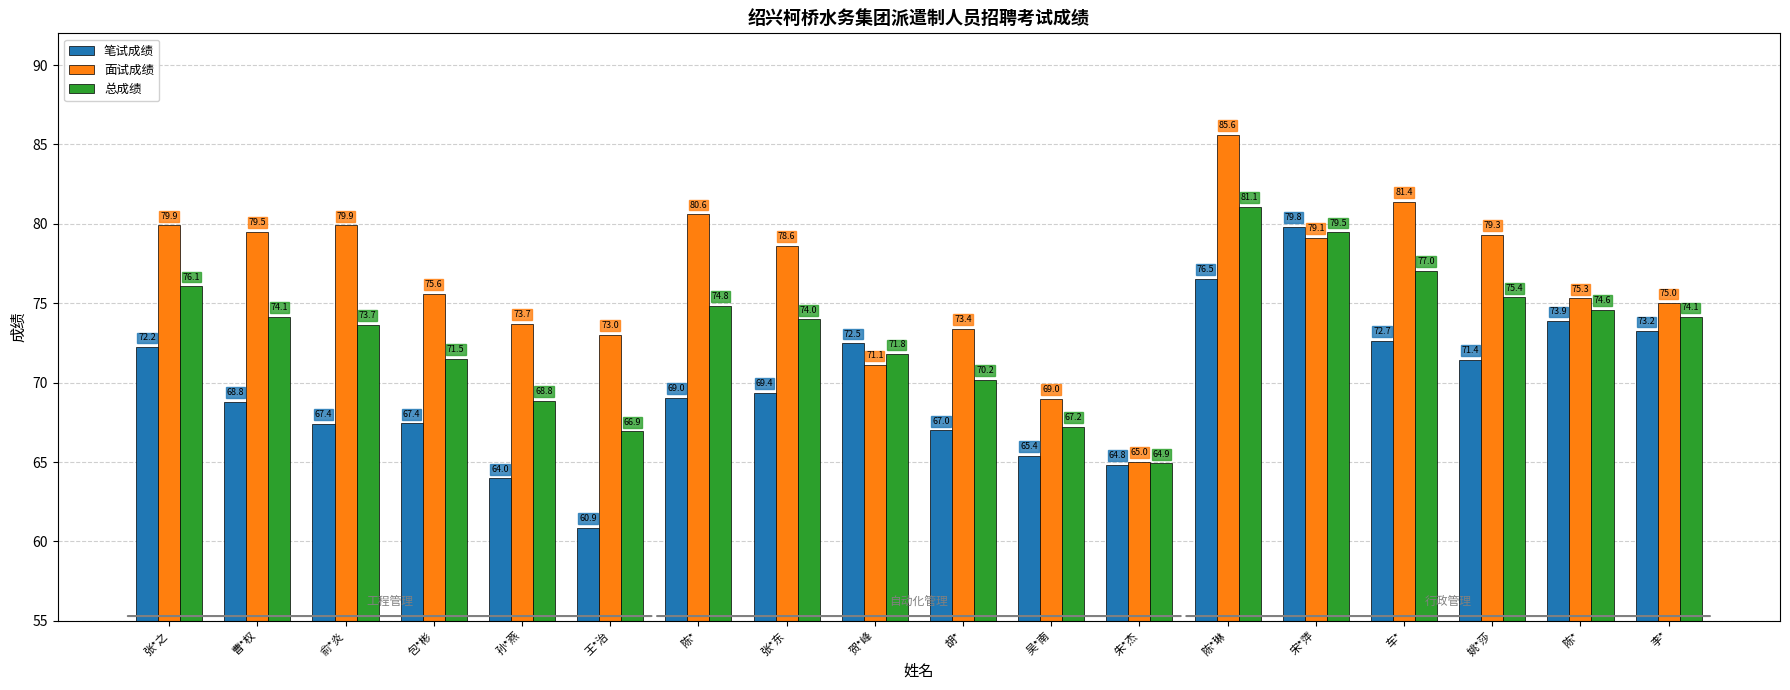

What are all the series names shown in the legend?

笔试成绩, 面试成绩, 总成绩